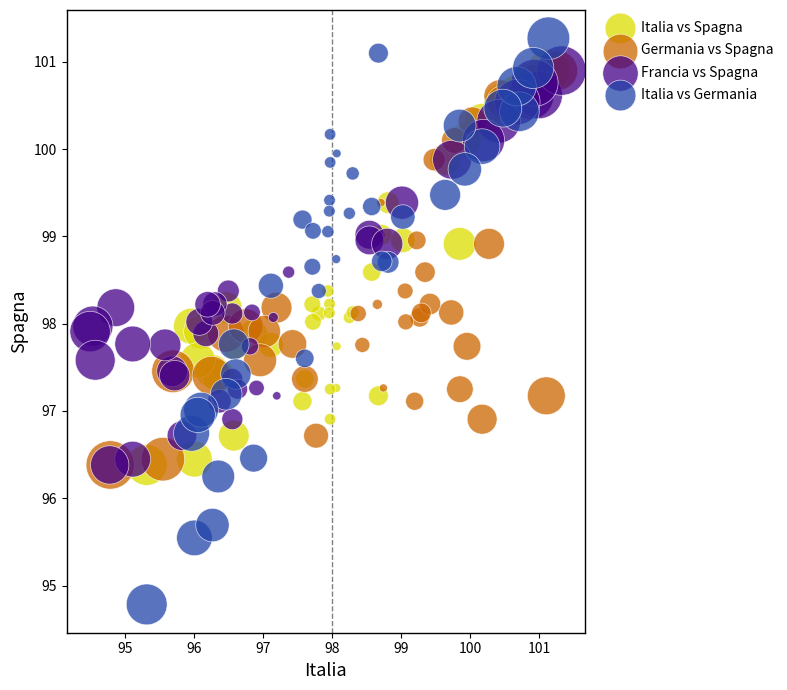

Which series reaches the maximum Y coordinate?

Italia vs Germania